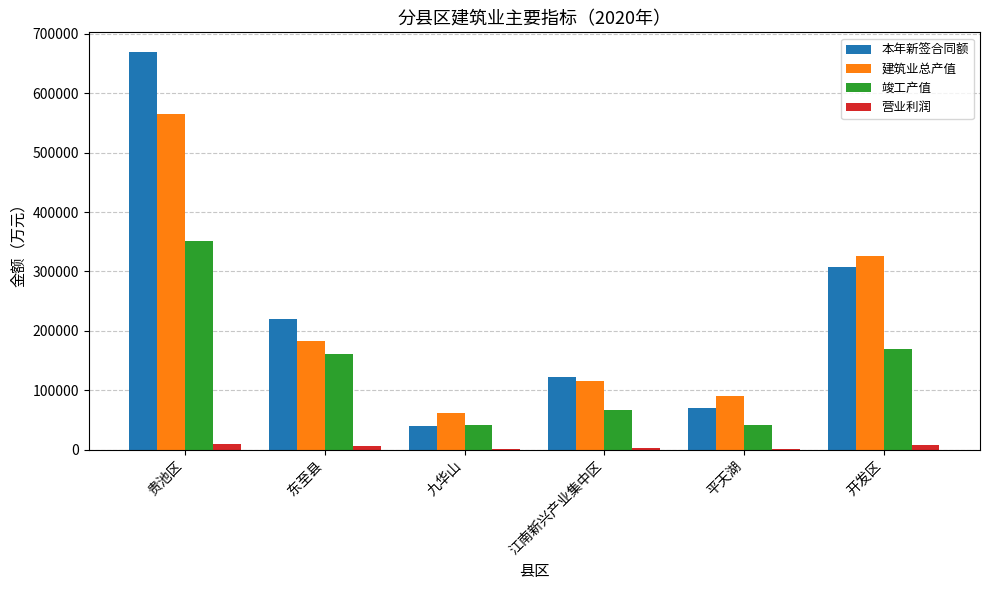

What is the difference between the 营业利润 values at 开发区 and 贵池区?

1193.0